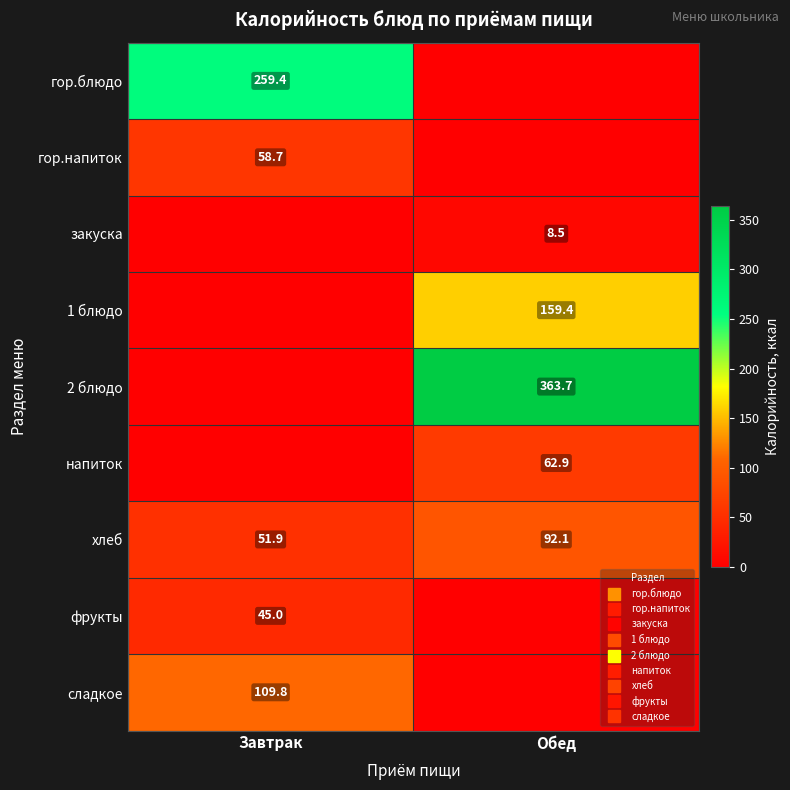

How many positive values does the напиток series have?

1